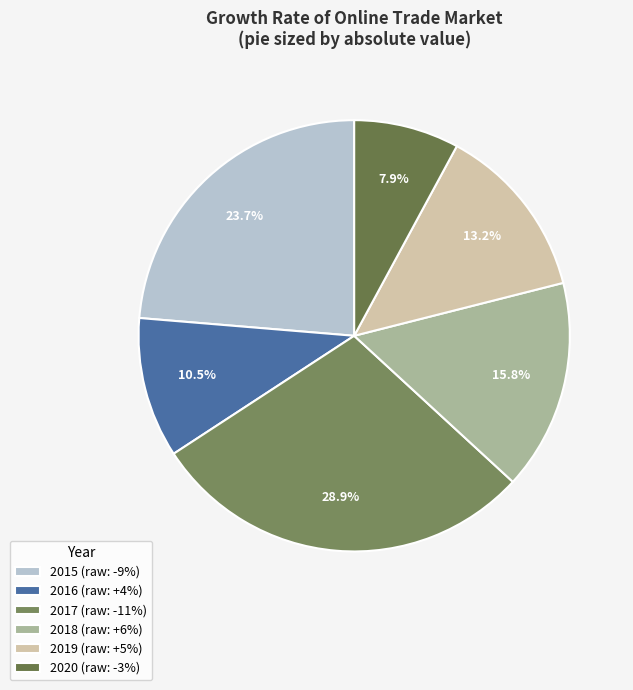

Does 2020 account for over 50% of the chart?

No